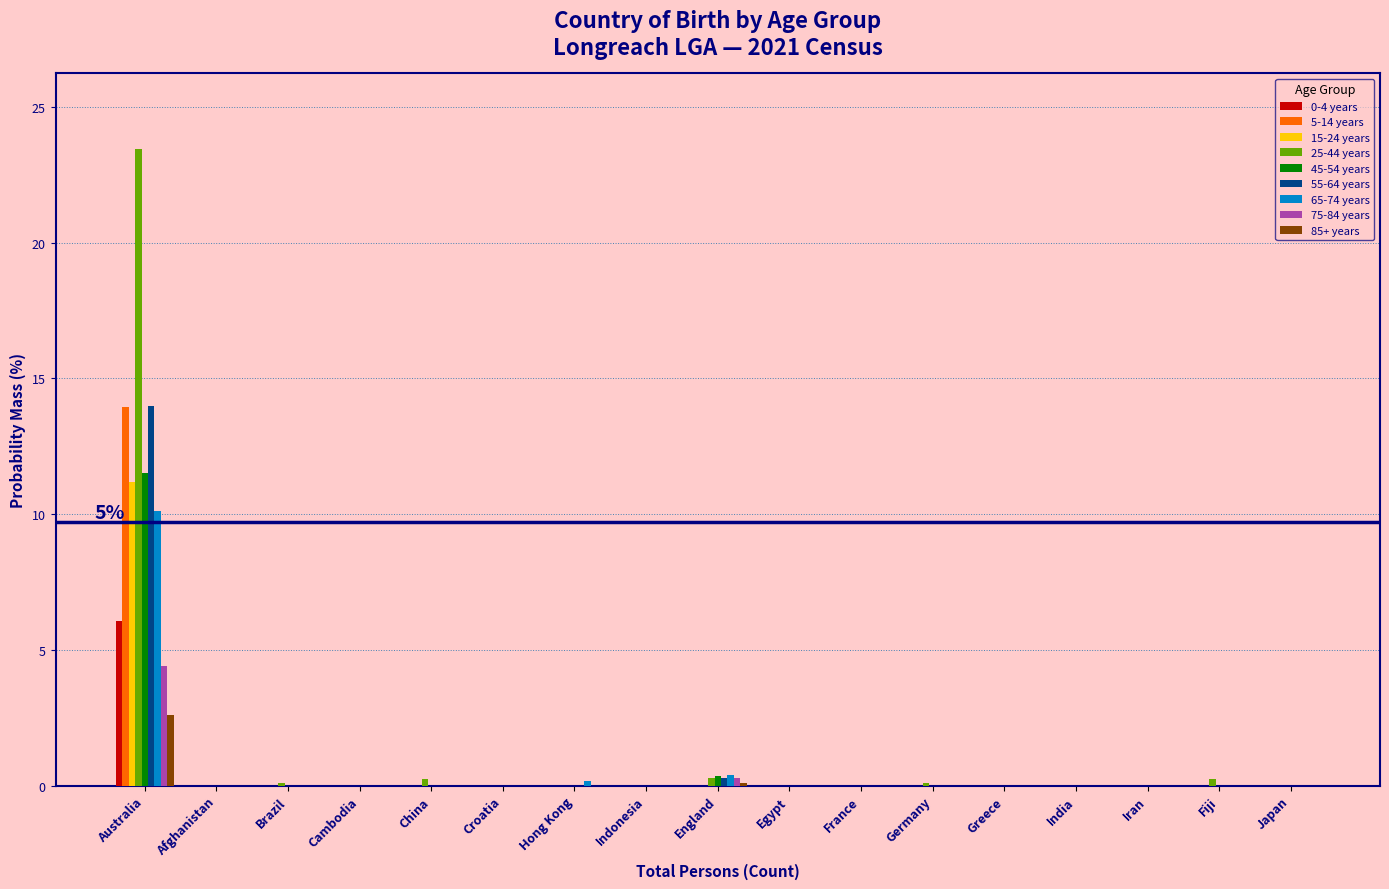

The value of 75-84 years at Japan is -2.1. True or false?

False